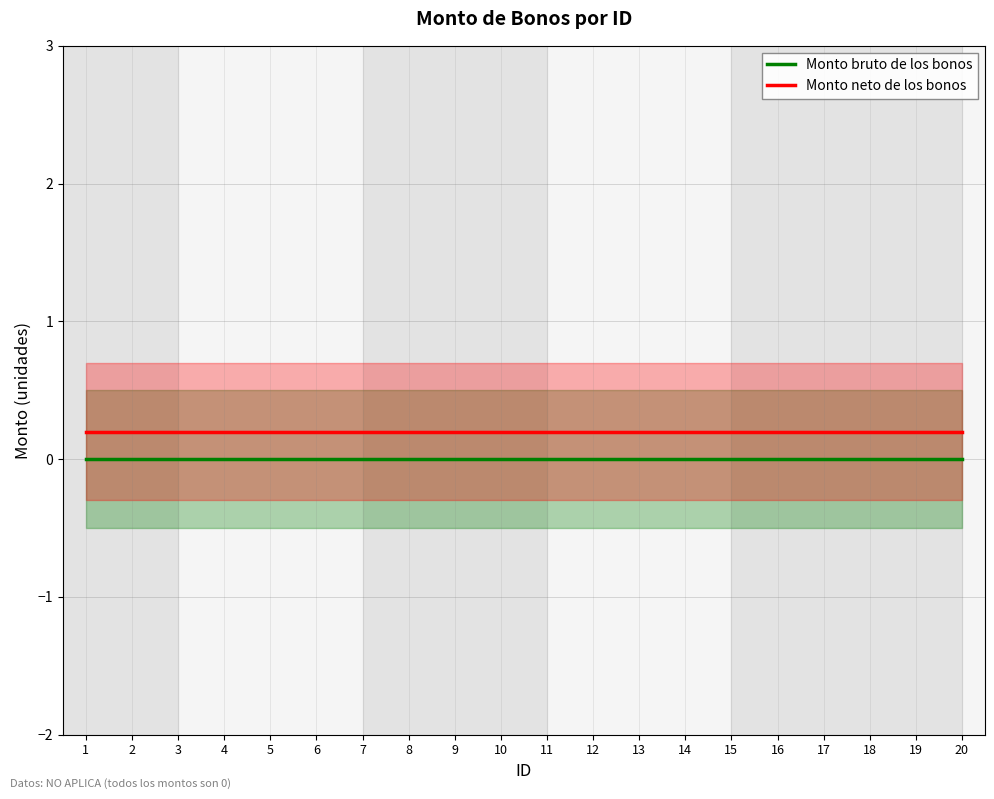

Rank the categories by Monto neto de los bonos value from lowest to highest.

1, 2, 3, 4, 5, 6, 7, 8, 9, 10, 11, 12, 13, 14, 15, 16, 17, 18, 19, 20